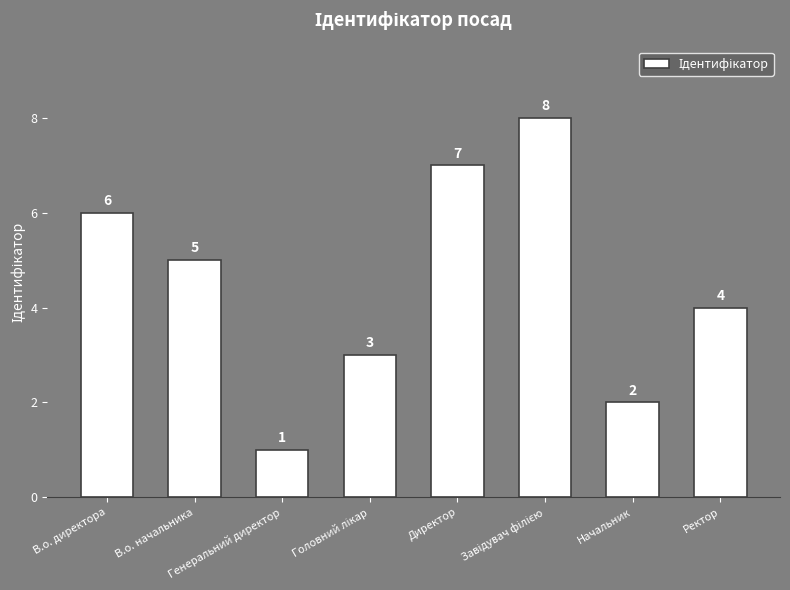

Count the values in the range 3 to 7.

5